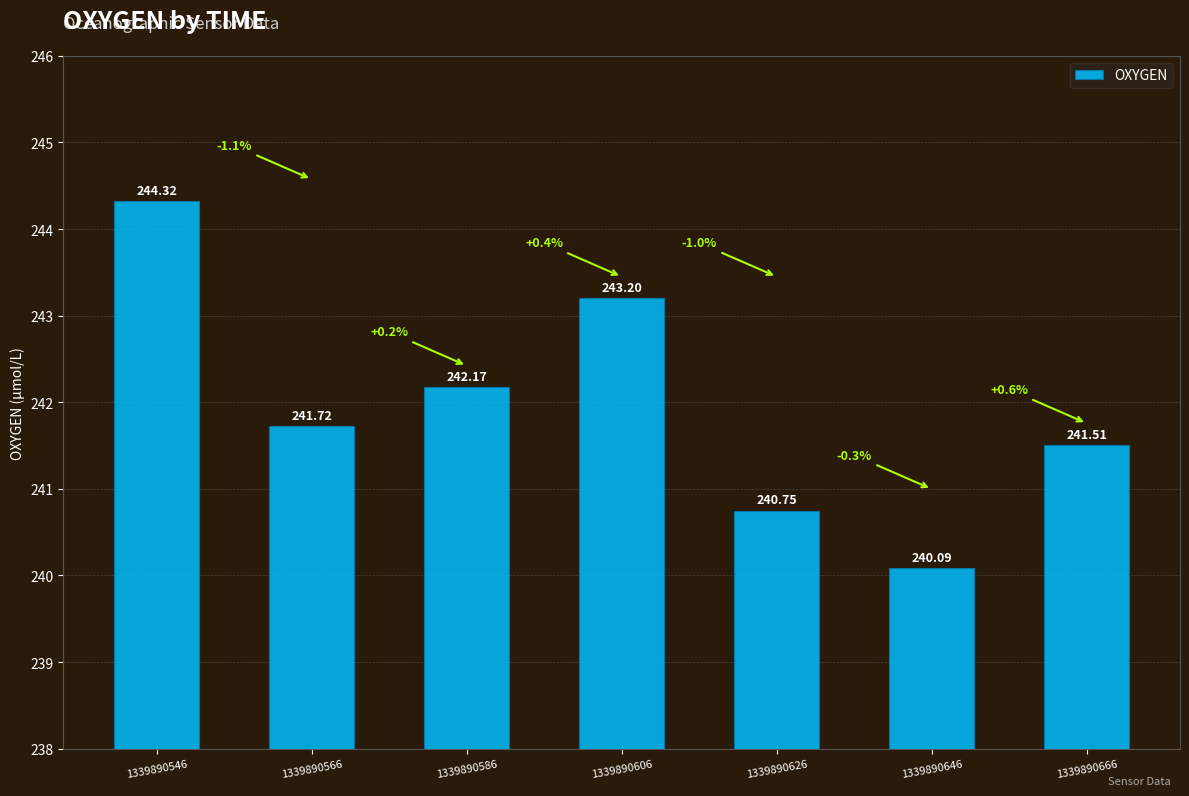

What is the average value?

242.0